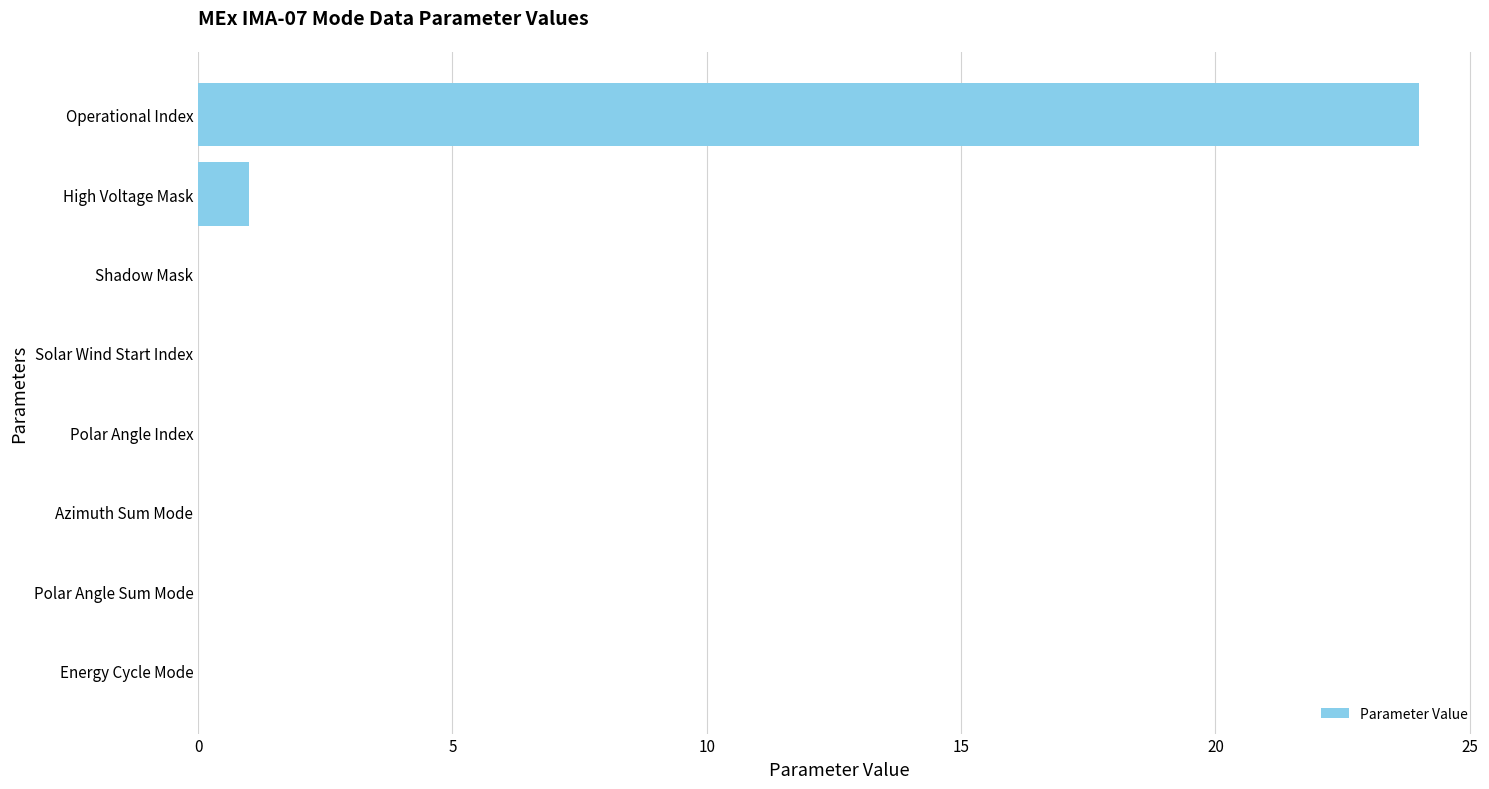

Are the bars horizontal?

Yes